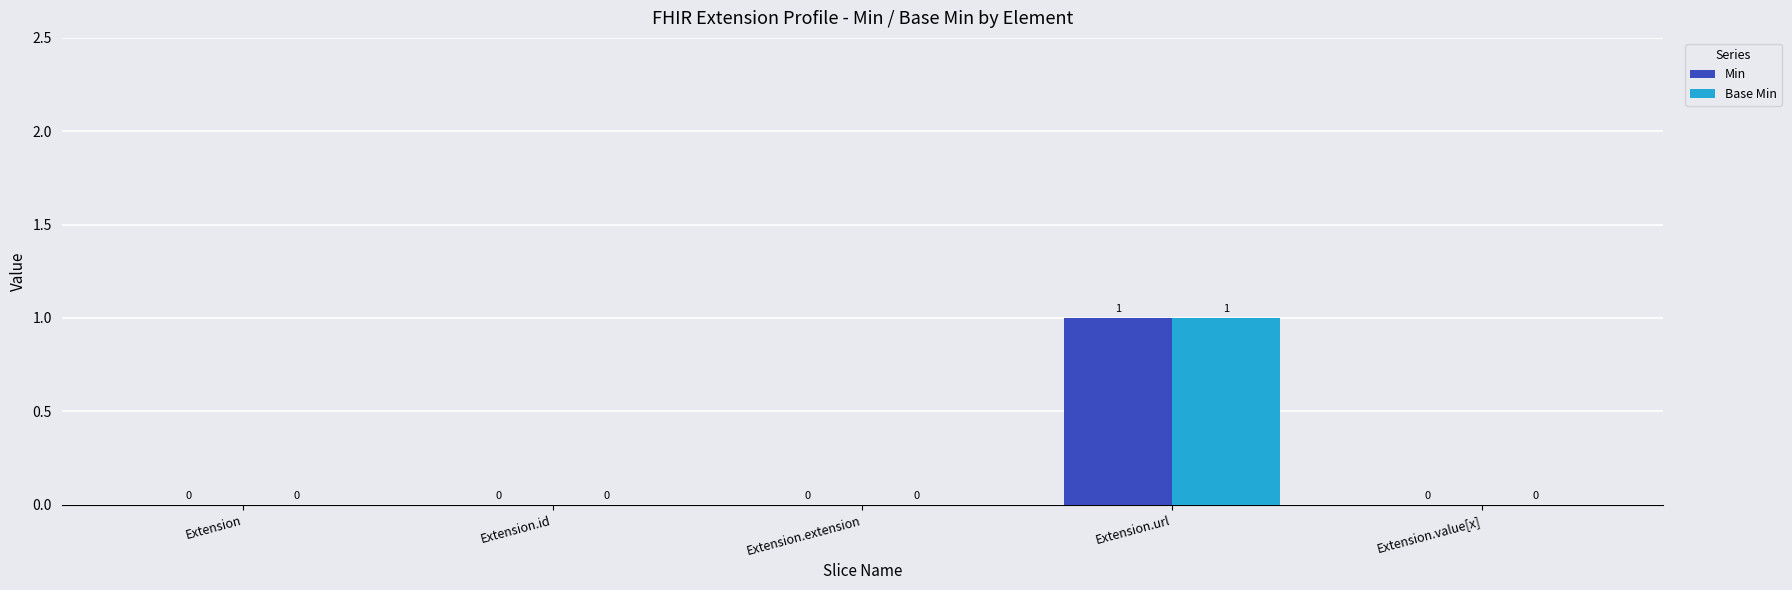

Count the number of categories in the chart.

5